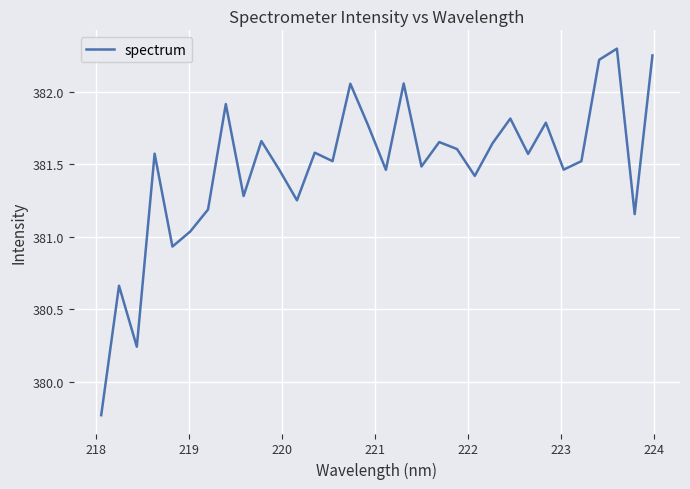

What is the maximum value shown in the chart?

382.3